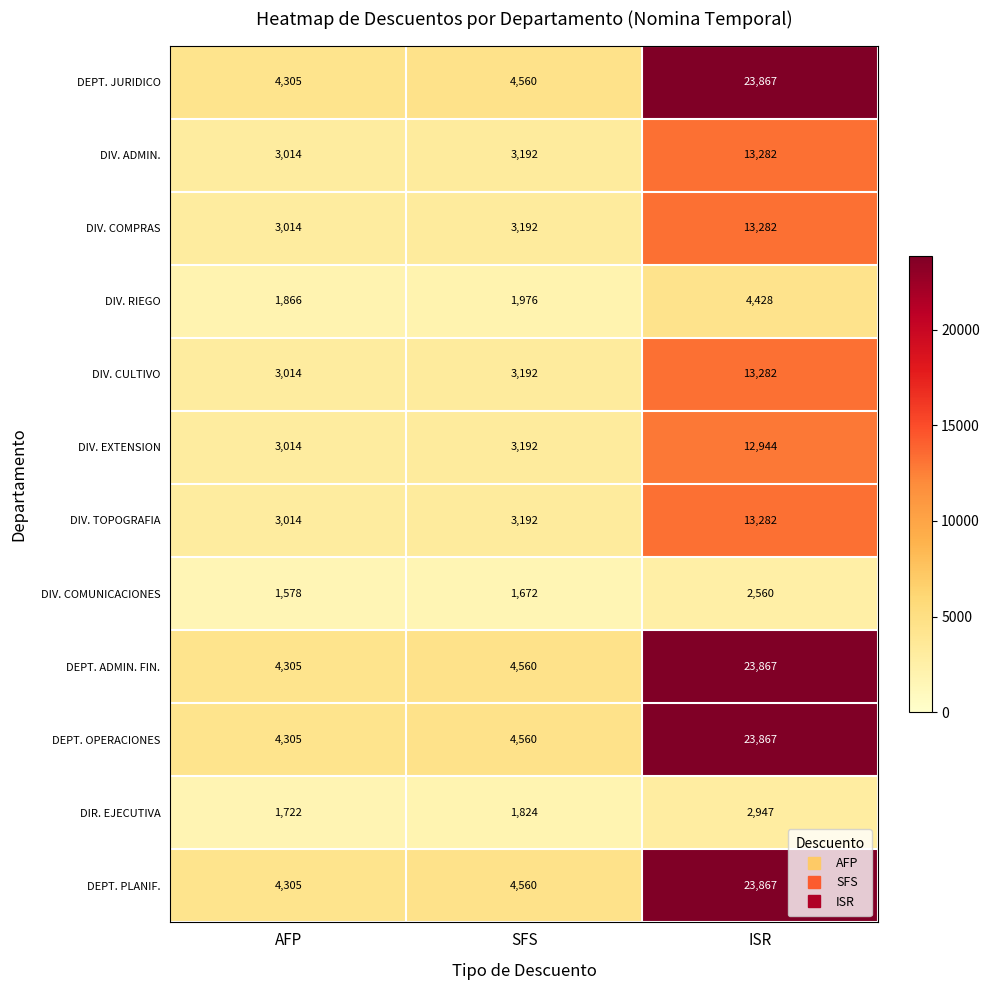

At which category is the sum across all series the highest?

ISR